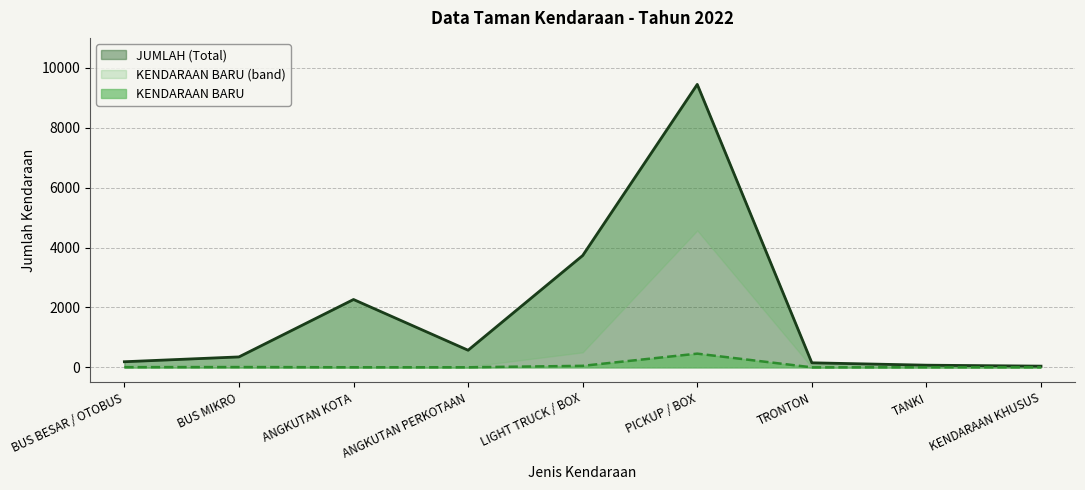

Reading right to left, extract all data points from this chart.

JUMLAH (Total): 40	72	151	9447	3733	571	2265	348	187
KENDARAAN BARU: 2	2	0	457	50	2	2	8	5